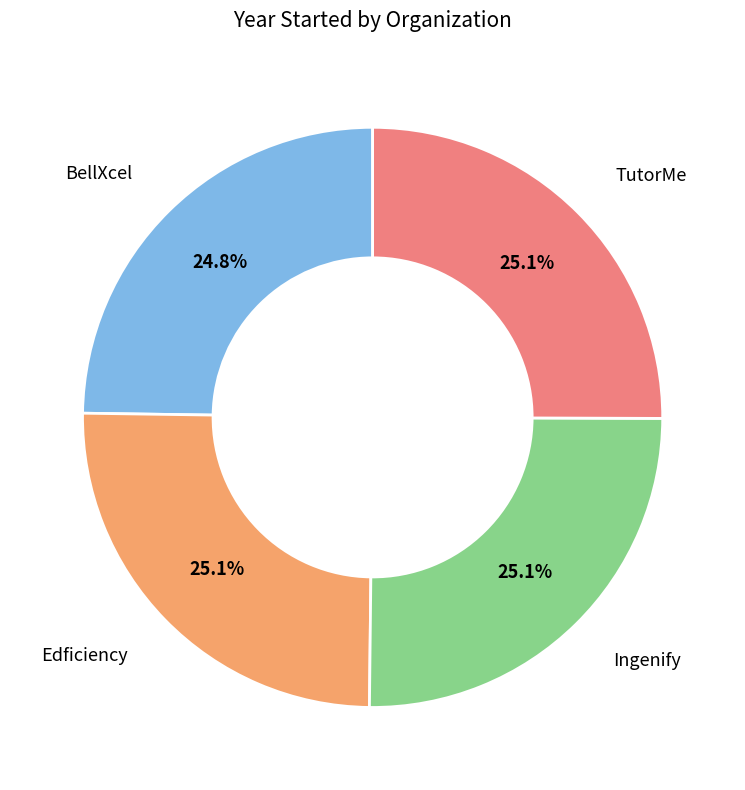

Is there a majority slice in this chart?

No